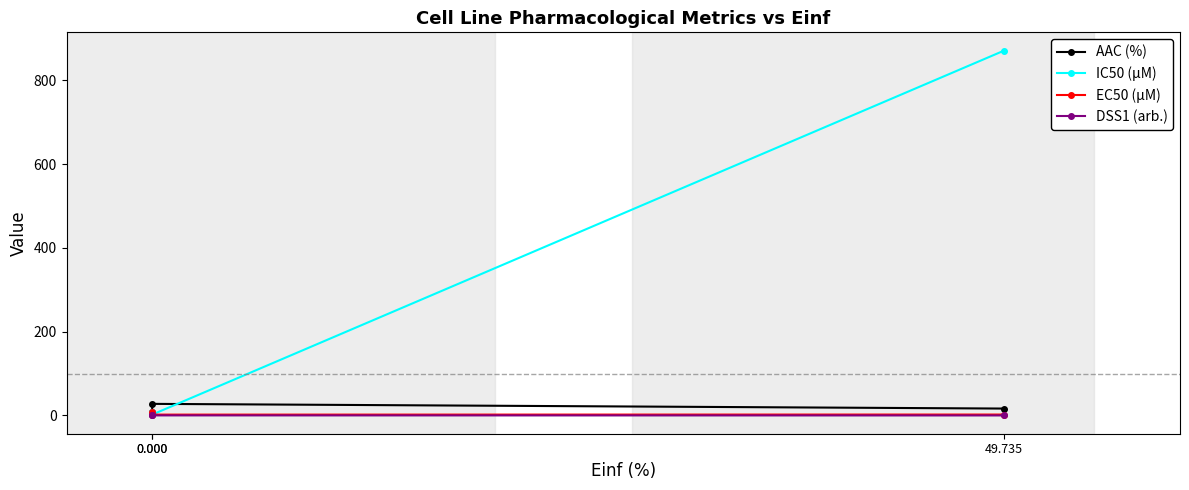

List the series in order of their peak value, highest first.

IC50 (µM), AAC (%), EC50 (µM), DSS1 (arb.)